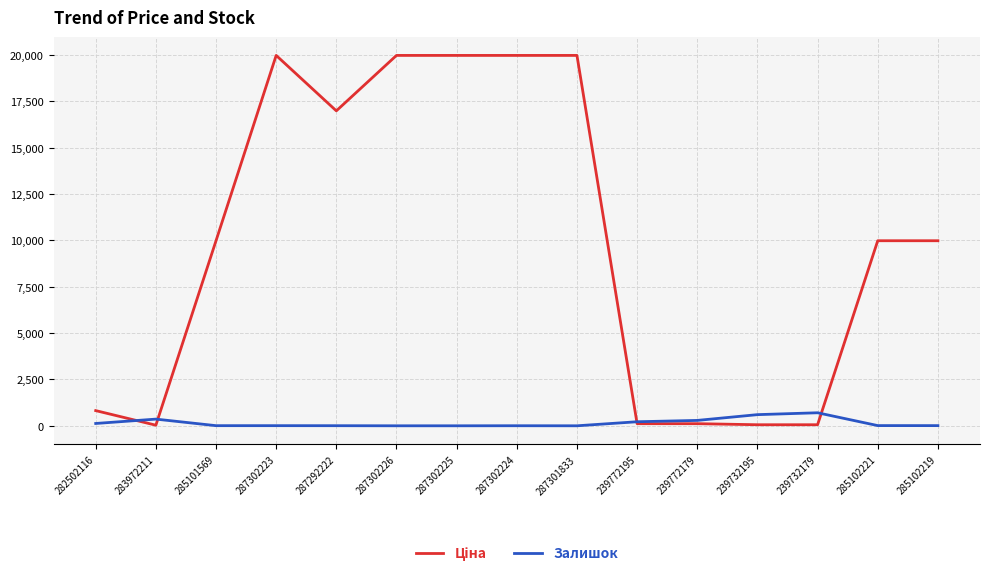

What is the maximum value for Залишок?

702.0